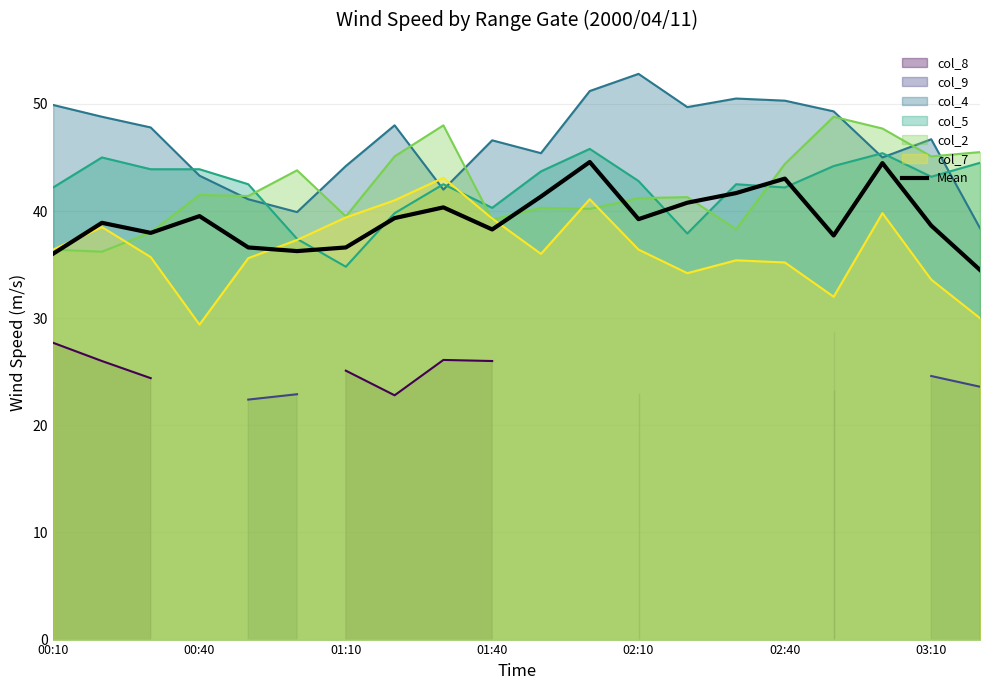

What is the maximum value for col_5?

45.8